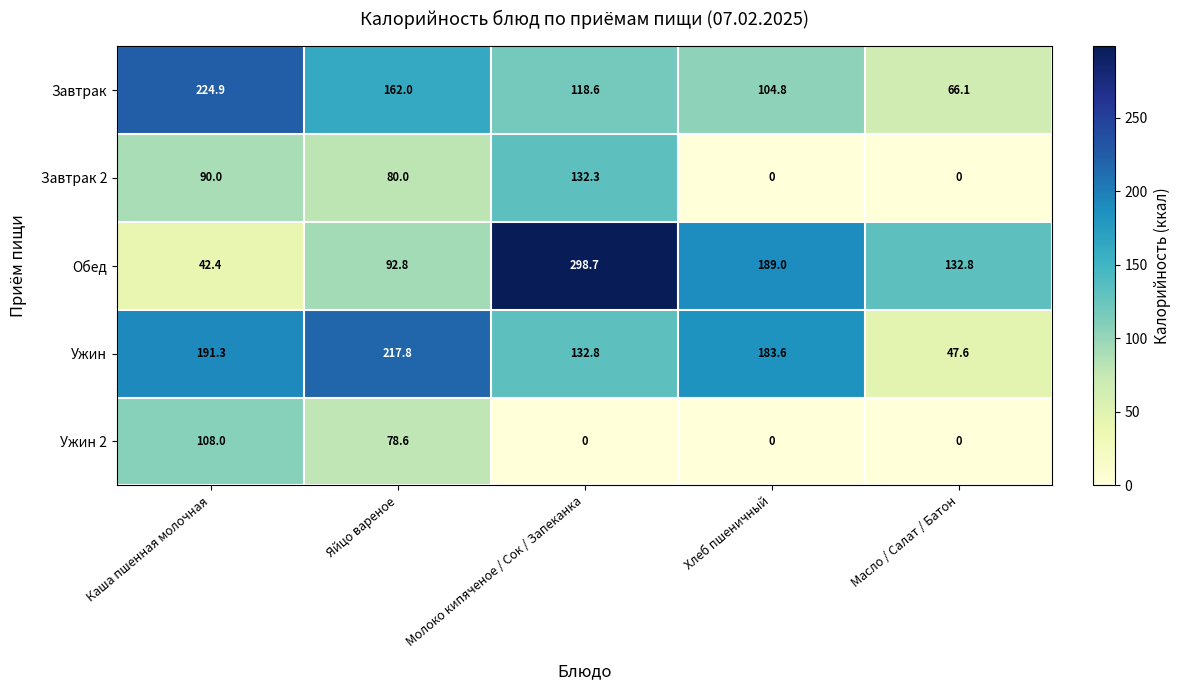

Count the number of data series in this chart.

5